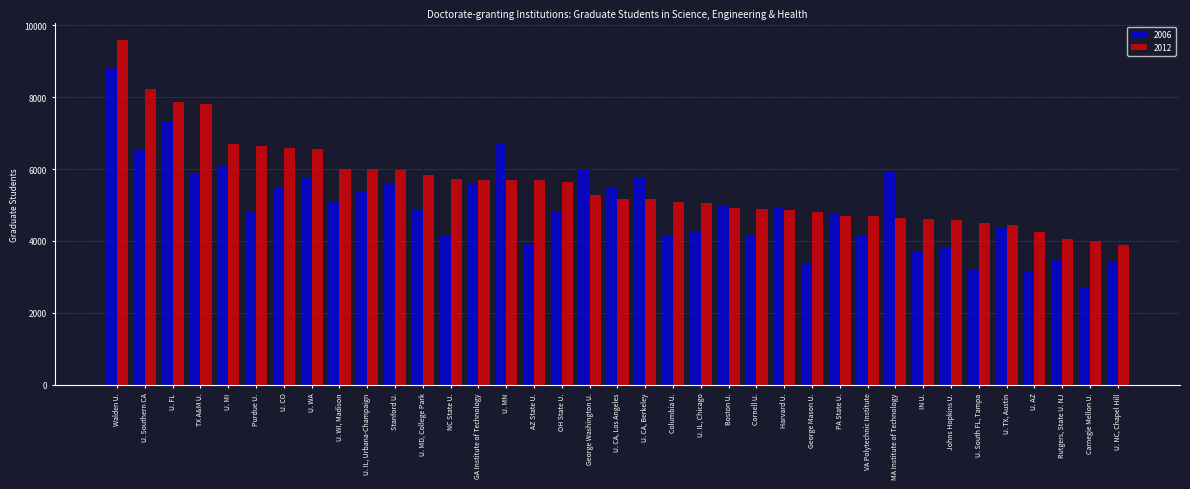

Which series has the largest total across all categories?

2012